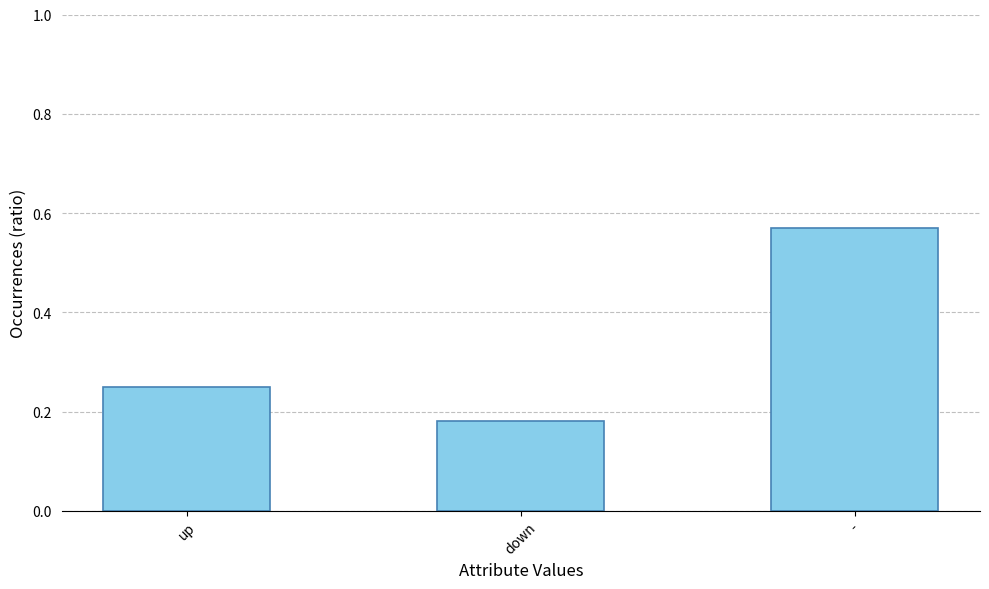

List the labels in order of value, smallest first.

down, up, -